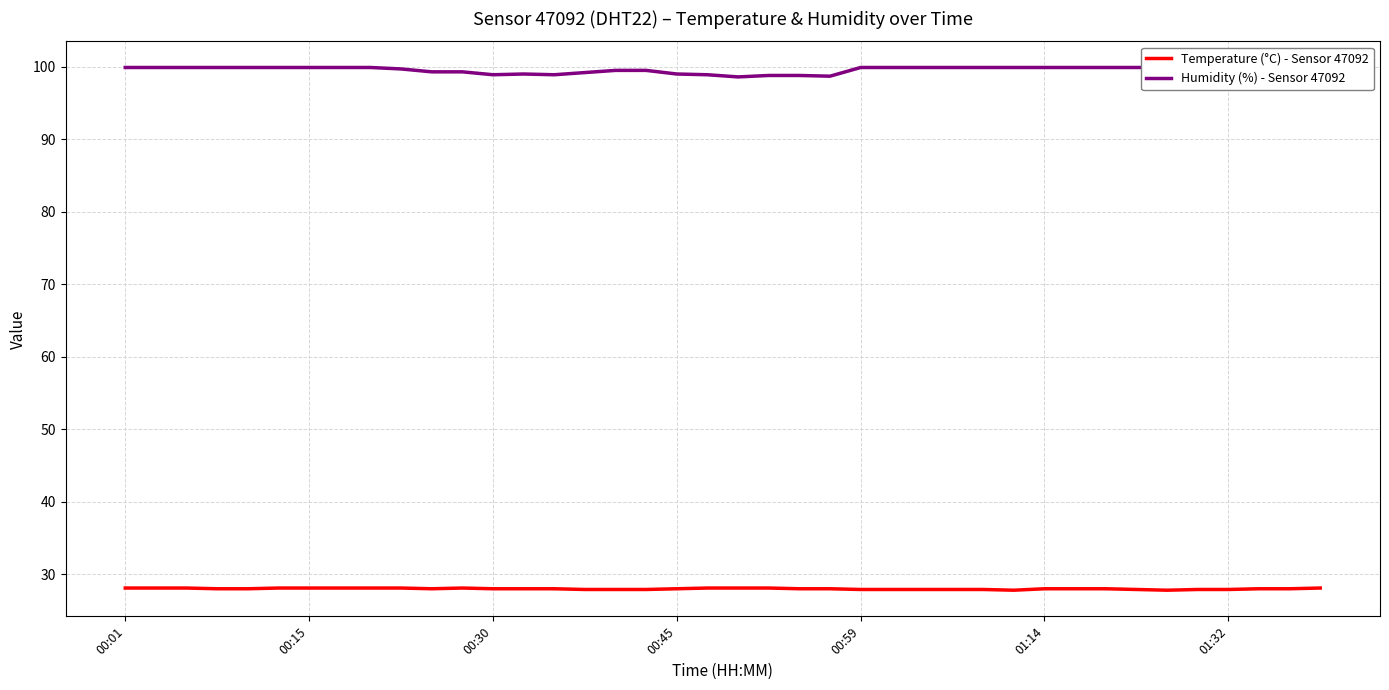

What is the difference between the maximum and minimum values in the Temperature (°C) - Sensor 47092 series?

0.3